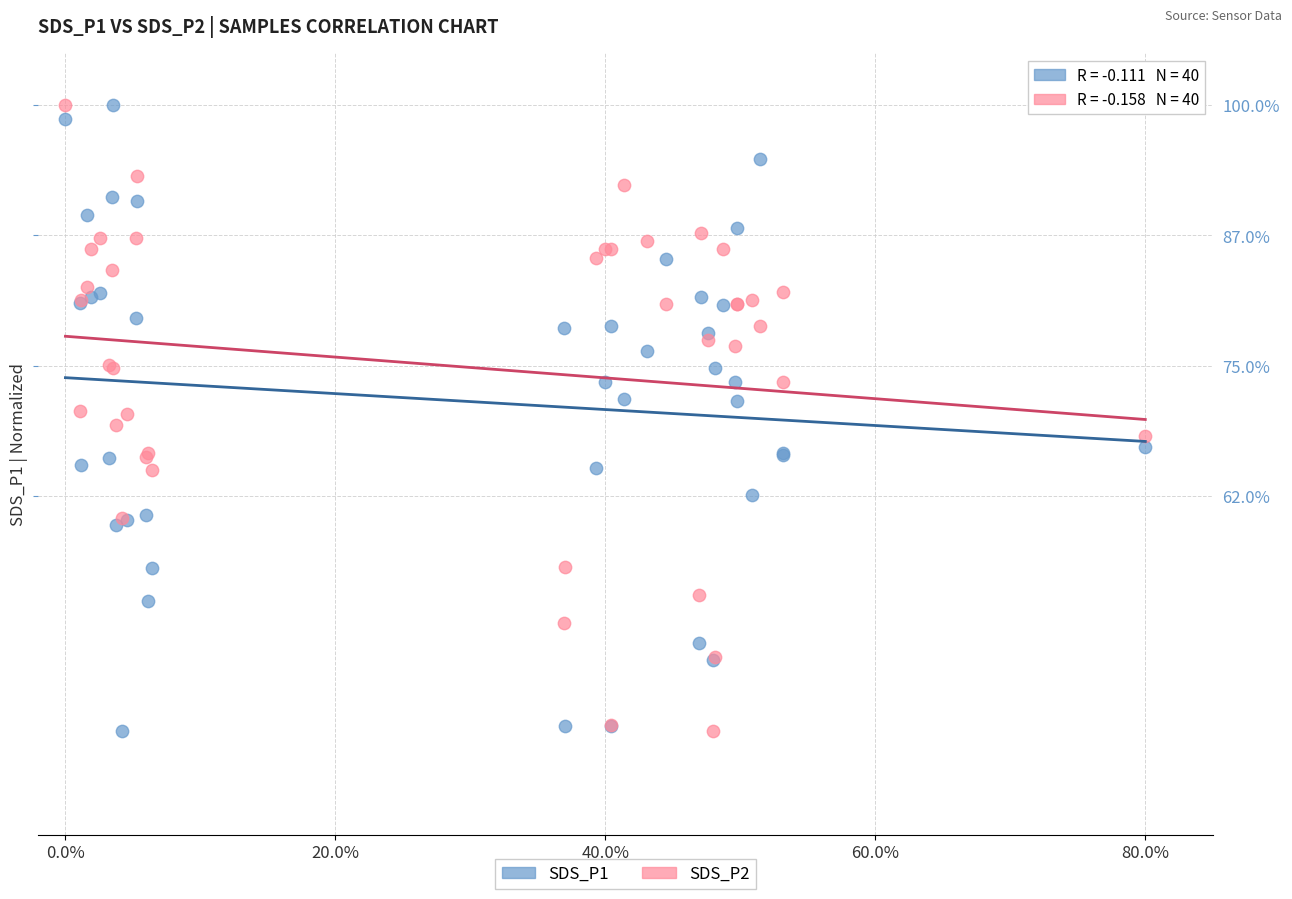

What are all the series names shown in the legend?

SDS_P1, SDS_P2